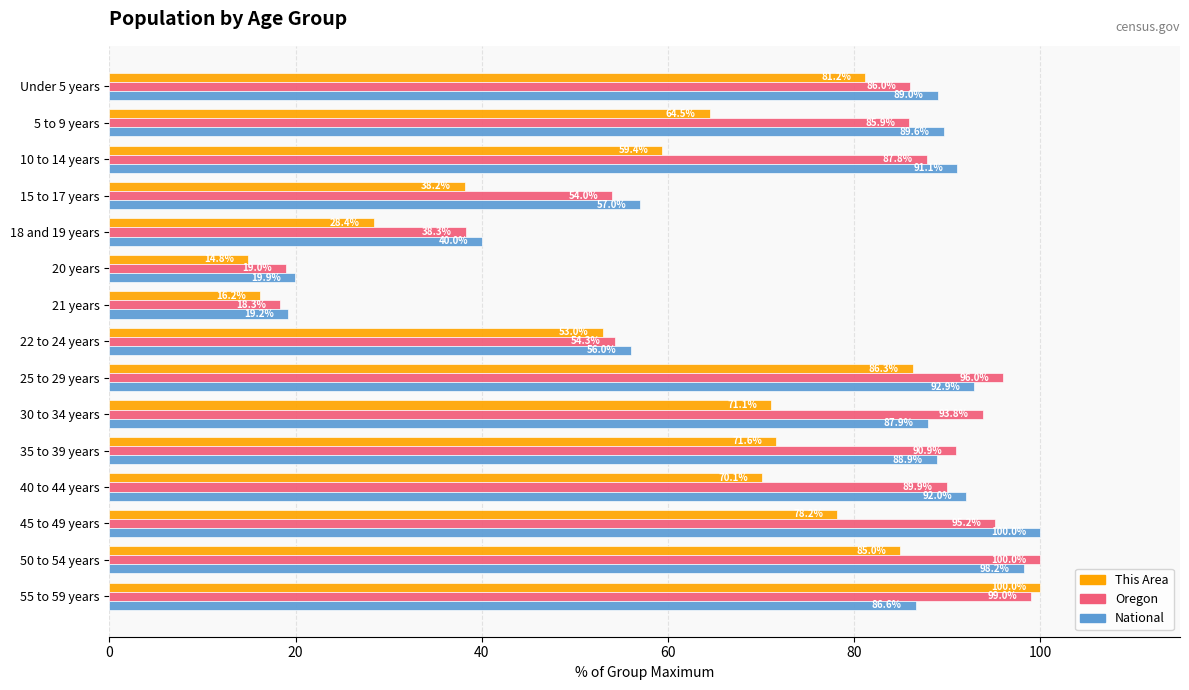

At which label is National closest to 59?

15 to 17 years